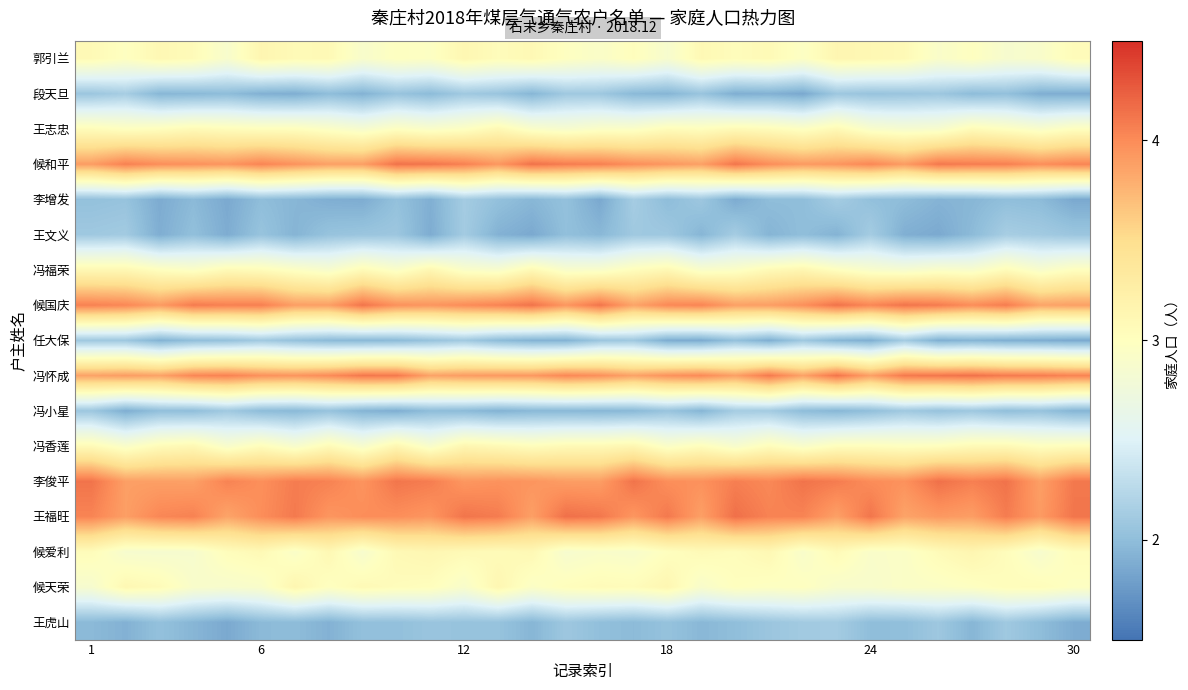

Count the number of data series in this chart.

17